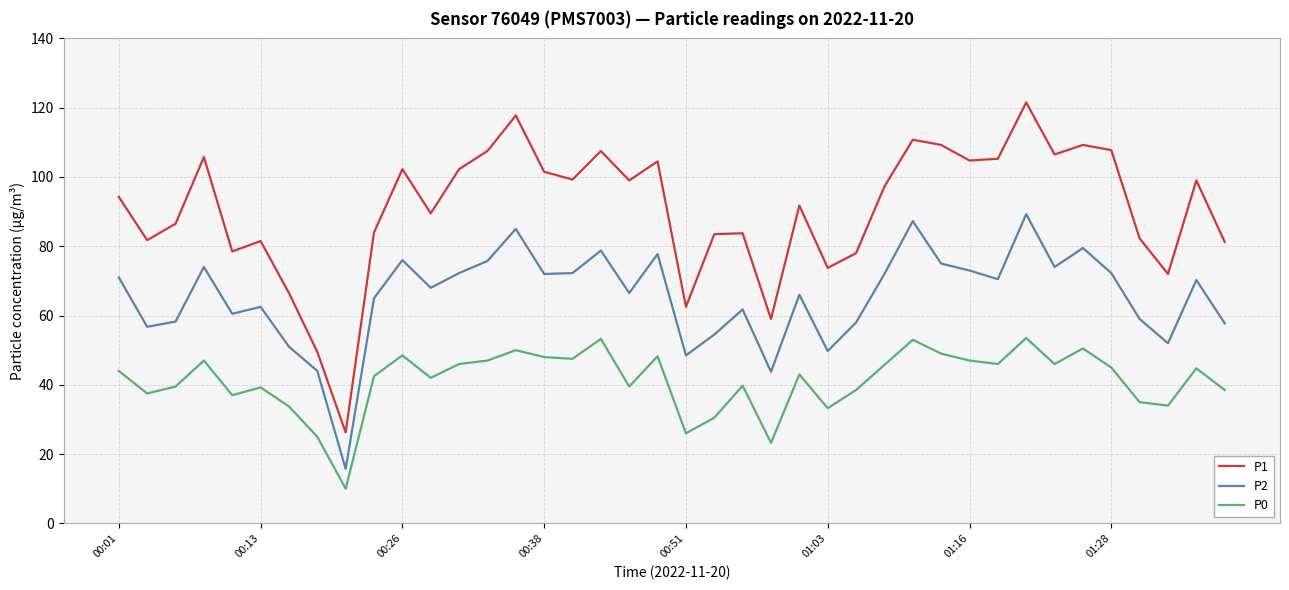

What is the smallest value displayed?

10.0